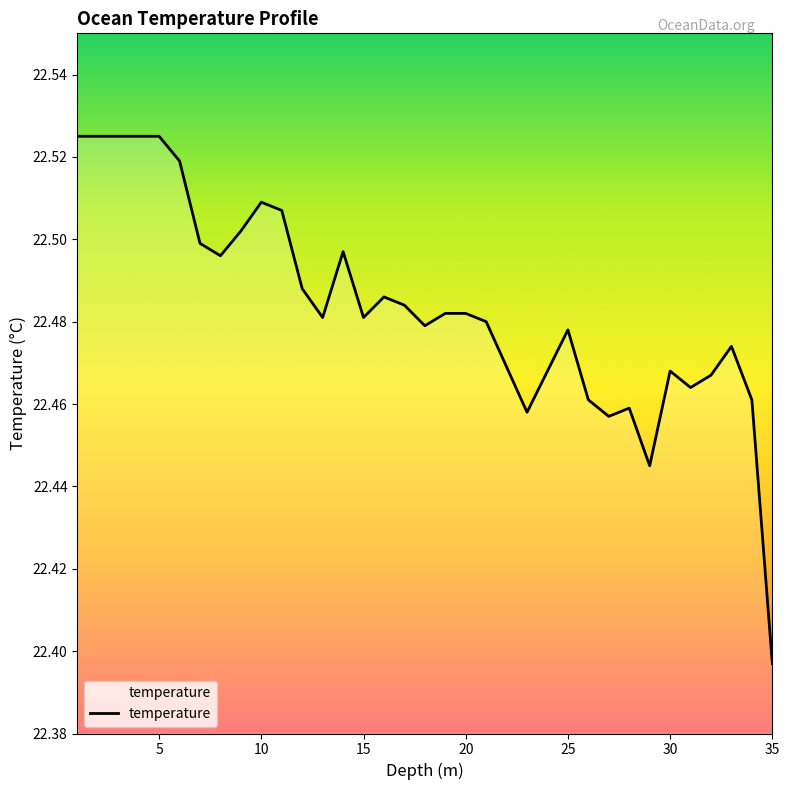

Which category has the lowest value across all series?

35